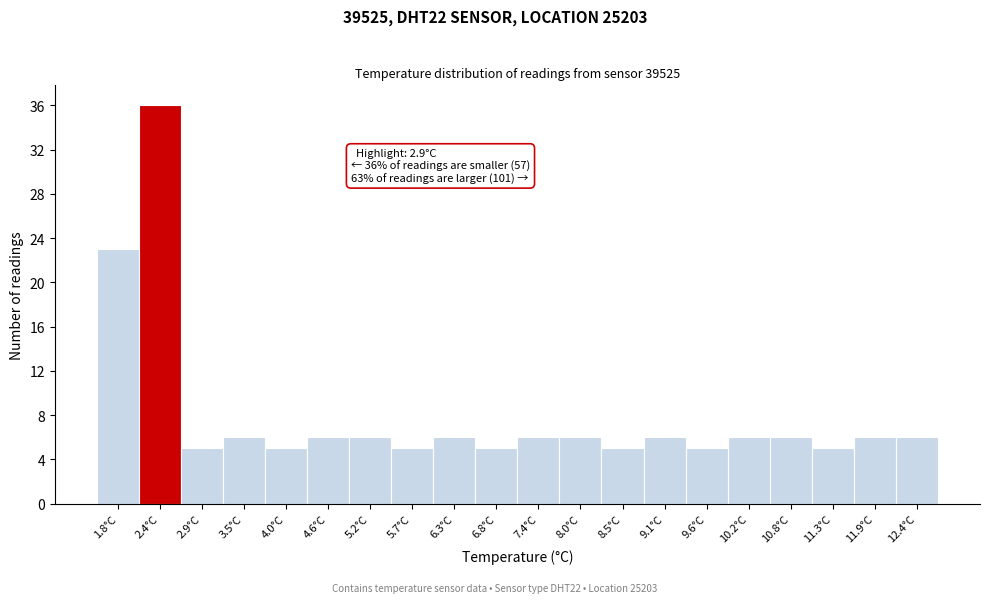

Reading left to right, what are all the values shown in this chart?

1.8°C=23	2.4°C=36	2.9°C=5	3.5°C=6	4.0°C=5	4.6°C=6	5.2°C=6	5.7°C=5	6.3°C=6	6.8°C=5	7.4°C=6	8.0°C=6	8.5°C=5	9.1°C=6	9.6°C=5	10.2°C=6	10.8°C=6	11.3°C=5	11.9°C=6	12.4°C=6